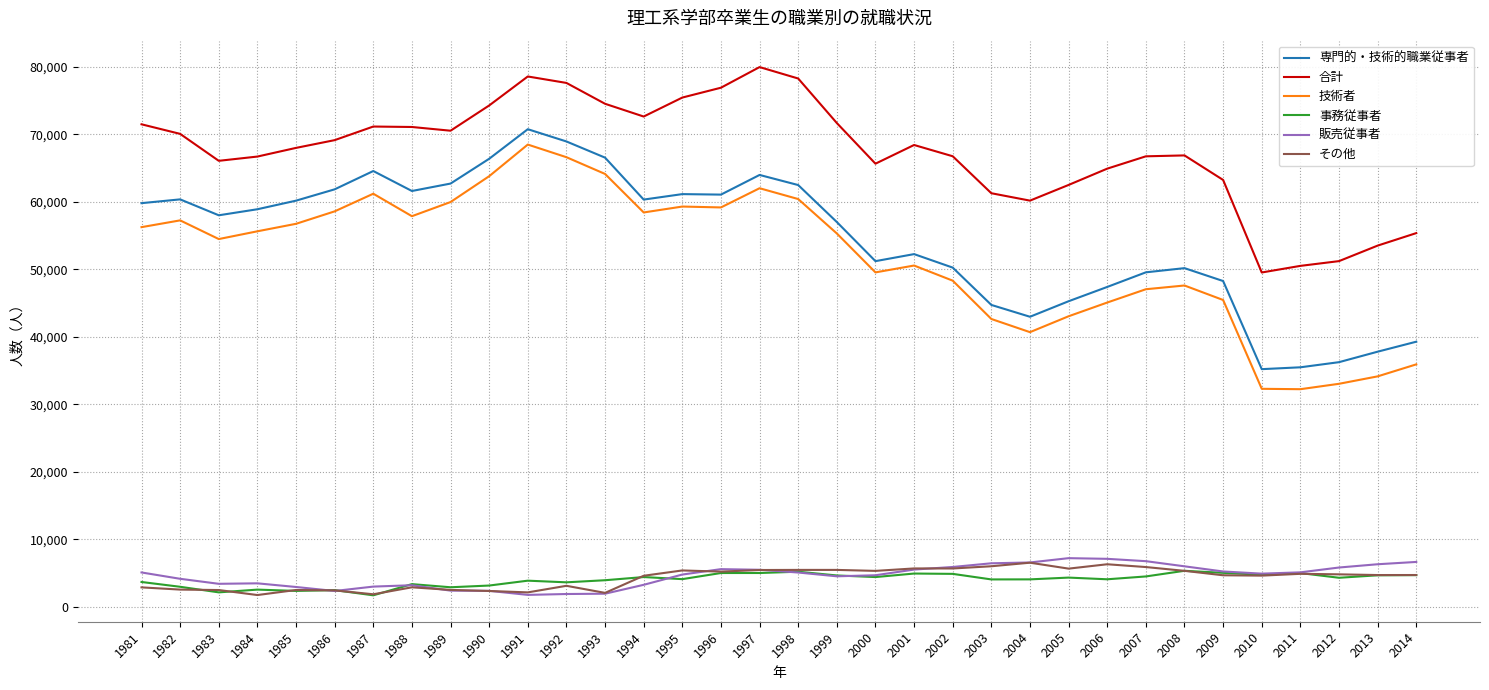

True or false: 専門的・技術的職業従事者 and 事務従事者 intersect in this chart.

False